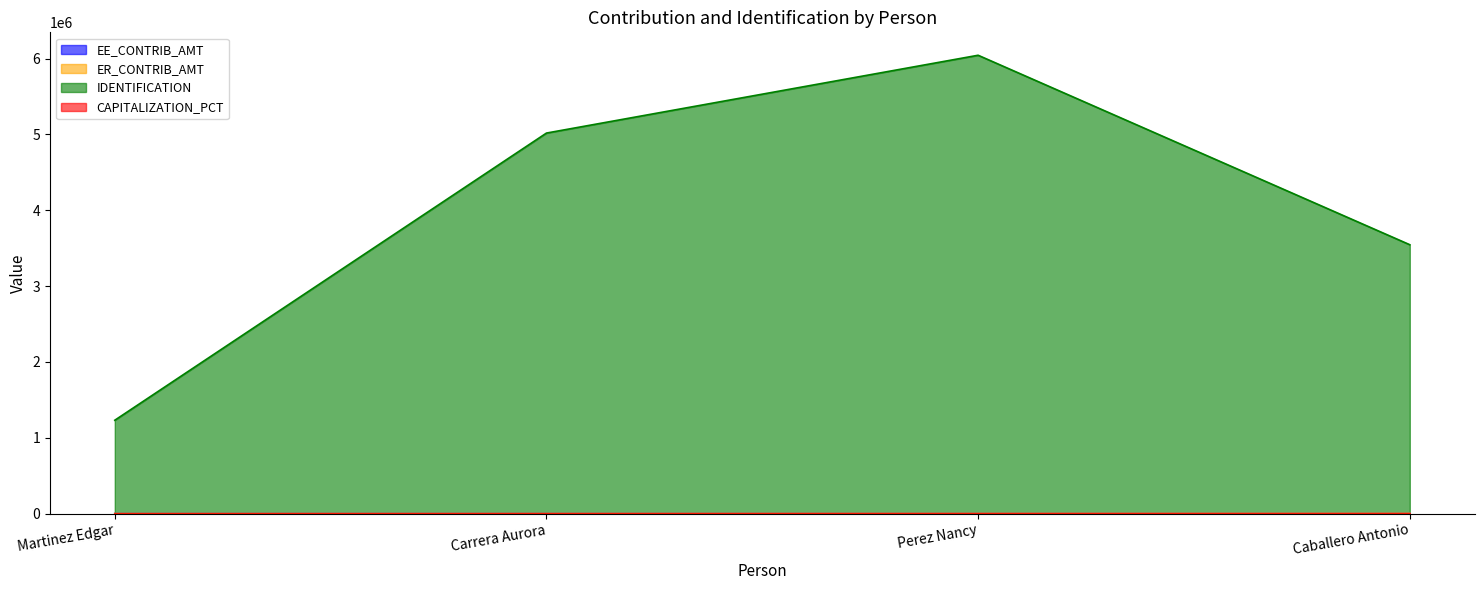

Is the value of EE_CONTRIB_AMT - line at Caballero Antonio greater than the value of ER_CONTRIB_AMT - line at Perez Nancy?

Yes